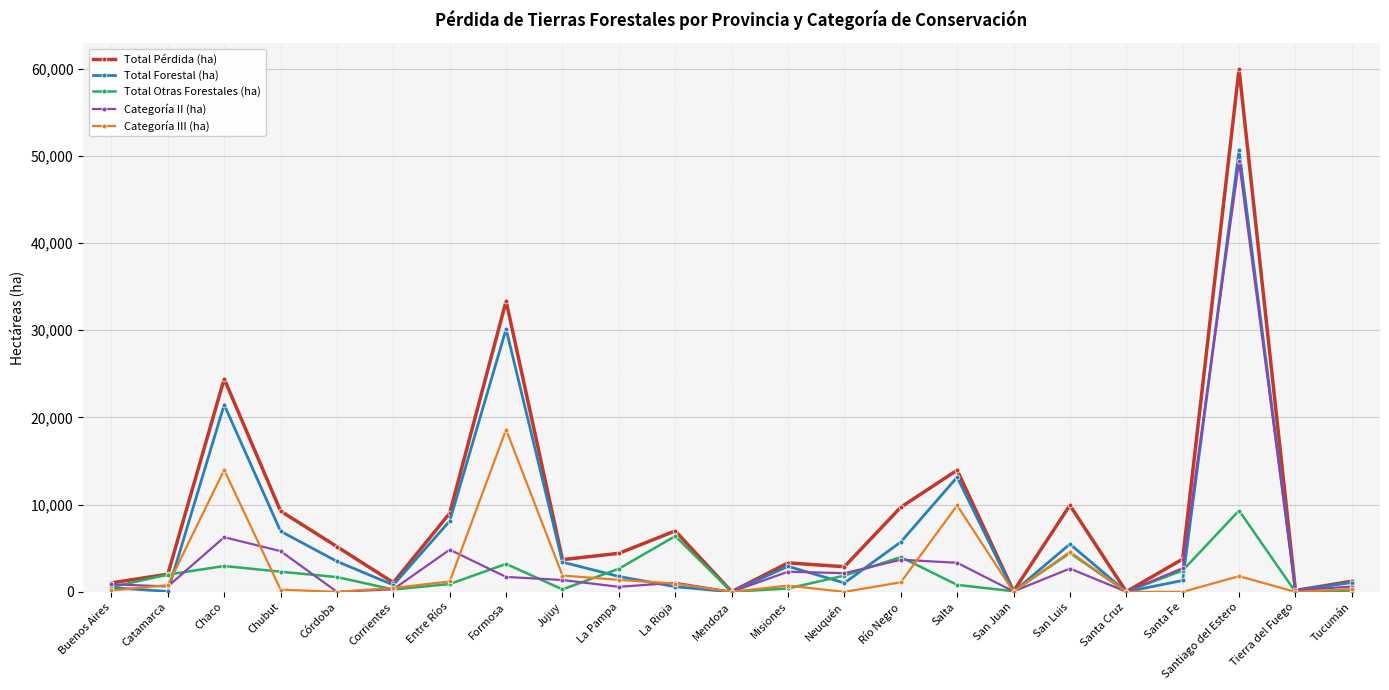

True or false: Categoría III (ha) has a value of 19504 at Chaco.

False